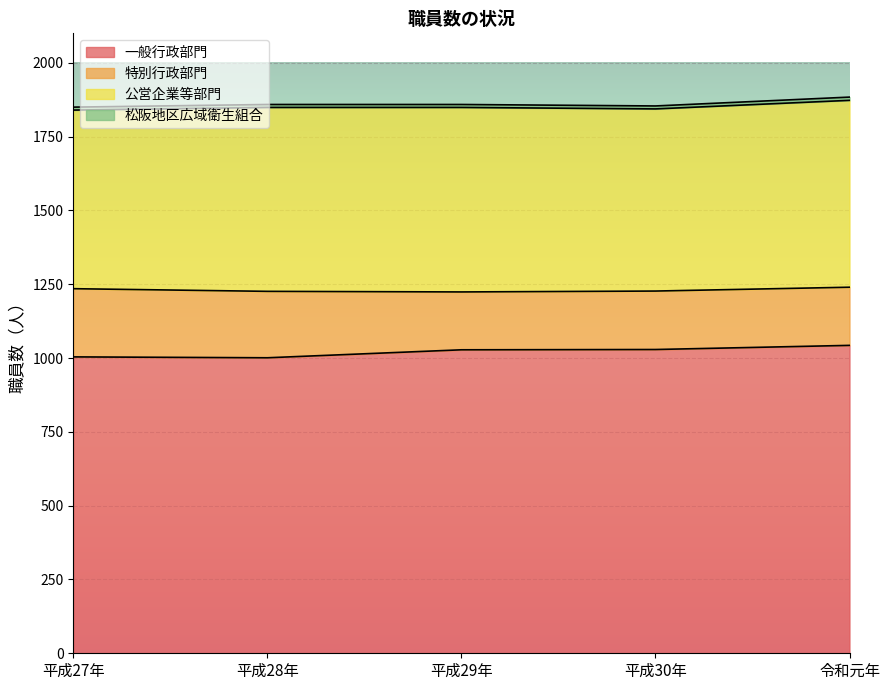

Reading left to right, extract all data points from this chart.

一般行政部門: 平成27年=1004	平成28年=1001	平成29年=1028	平成30年=1029	令和元年=1043
特別行政部門: 平成27年=231	平成28年=225	平成29年=196	平成30年=198	令和元年=197
公営企業等部門: 平成27年=605	平成28年=623	平成29年=625	平成30年=617	令和元年=633
松阪地区広域衛生組合: 平成27年=10	平成28年=10	平成29年=10	平成30年=10	令和元年=11